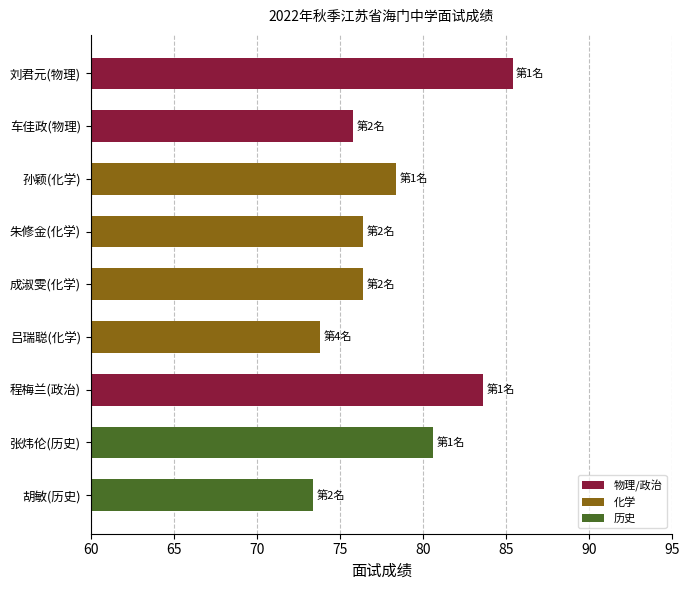

Which category has the lowest value across all series?

胡敏(历史)